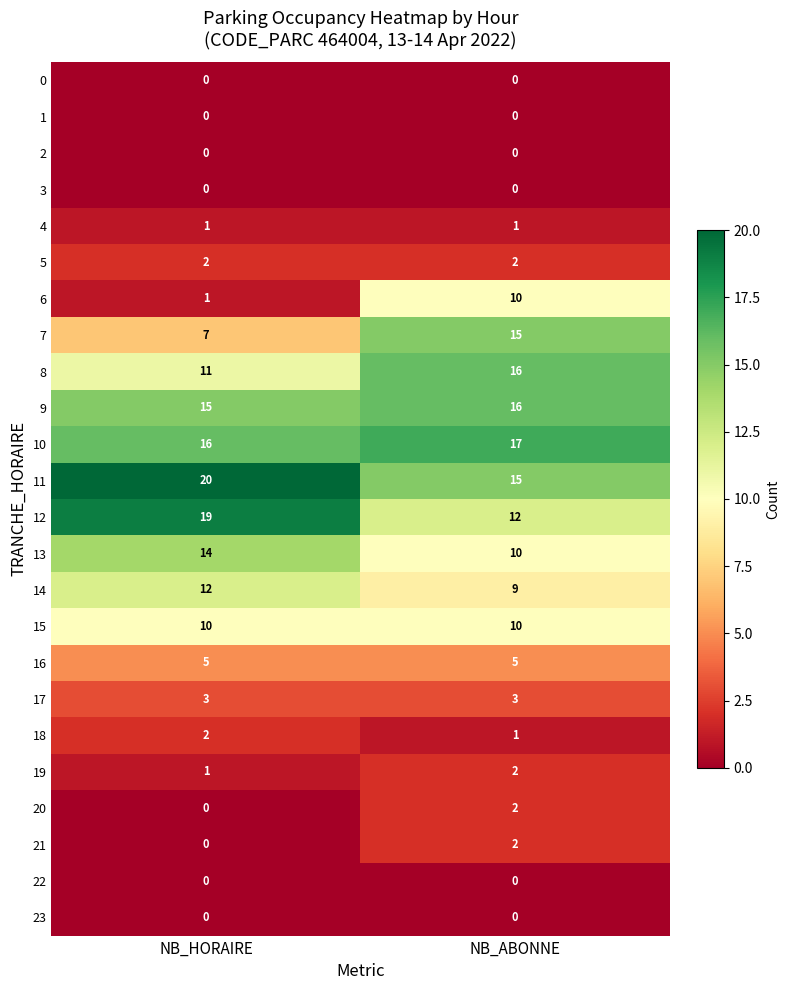

Is it true that 8 equals 11 at NB_HORAIRE?

True